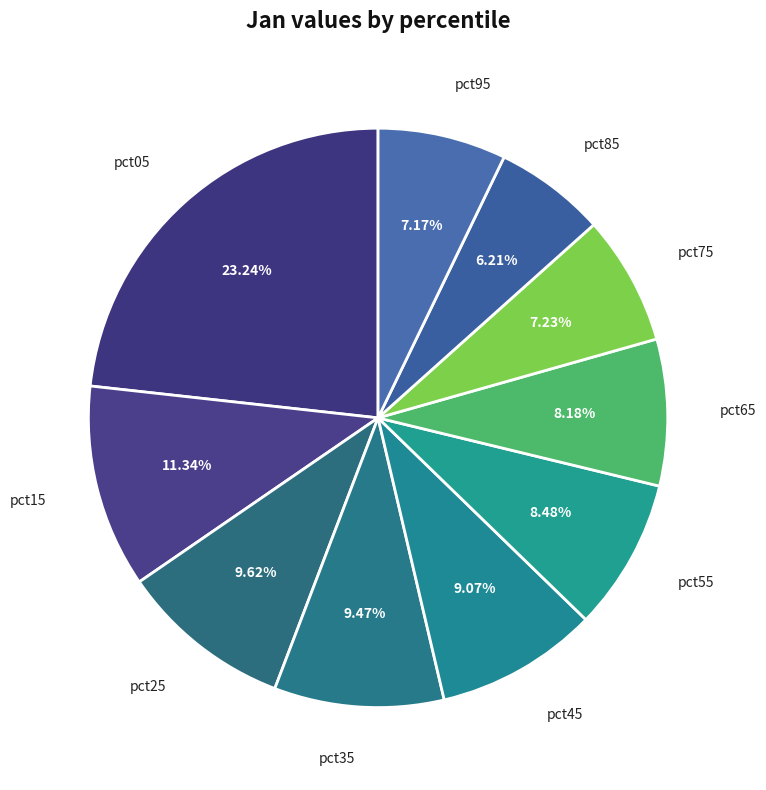

Is the sum of pct15 and pct85 greater than half?

No